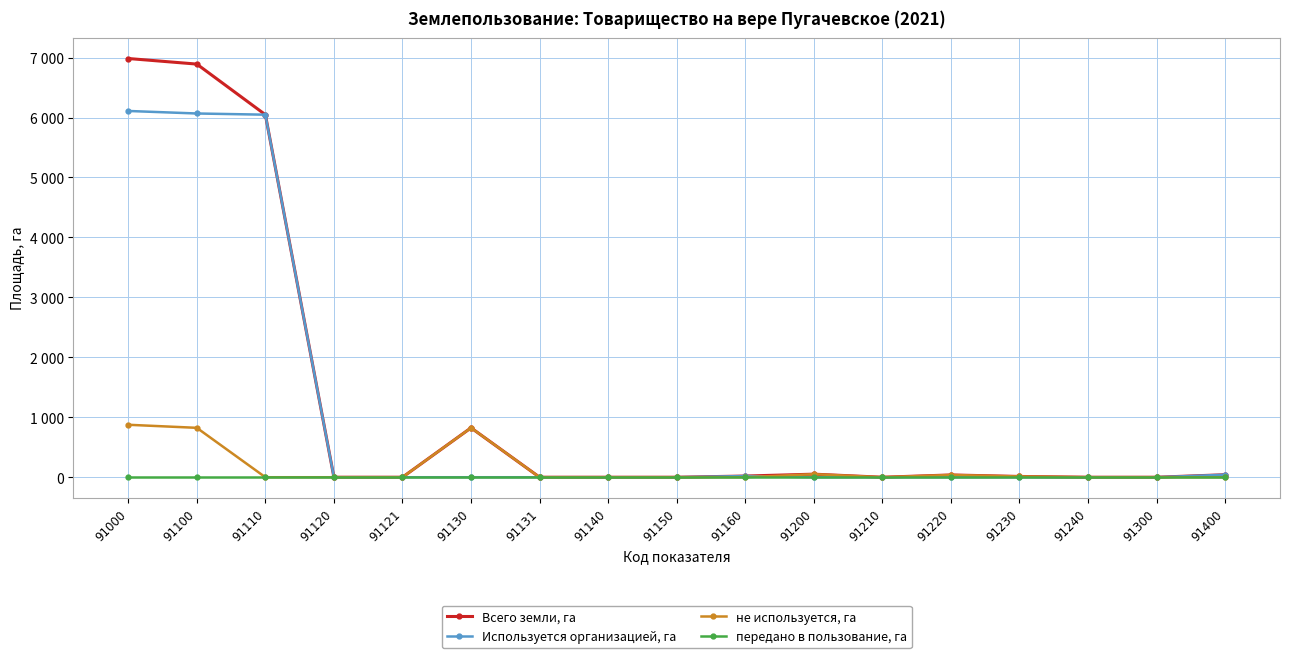

Does the chart display data point markers on the line(s)?

Yes